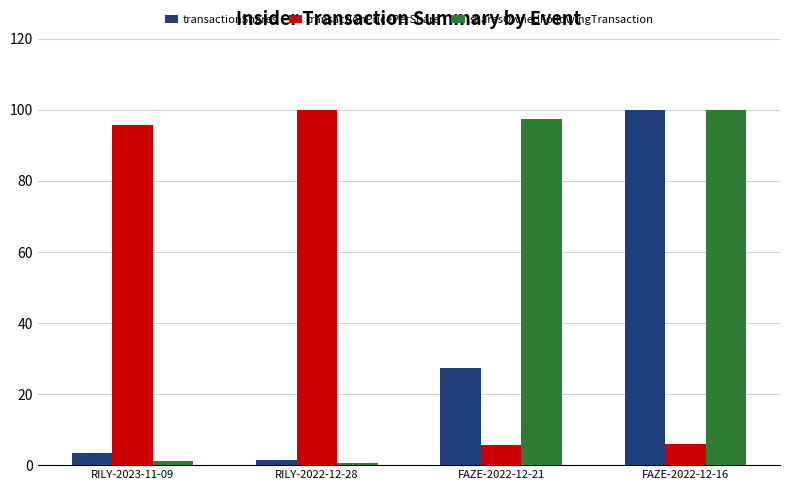

What is the difference between the highest and lowest values at FAZE-2022-12-16?

94.1